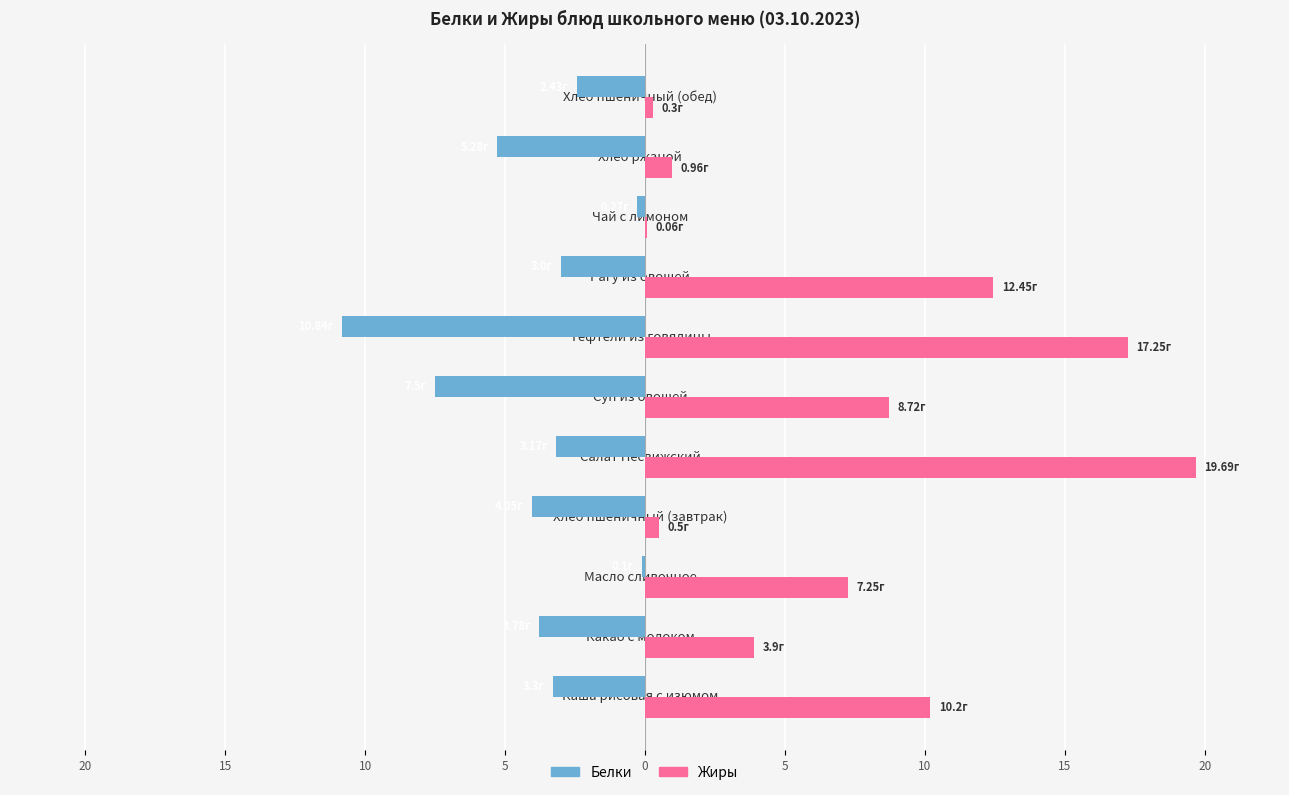

Rank the series by their average value, from lowest to highest.

Белки, Жиры